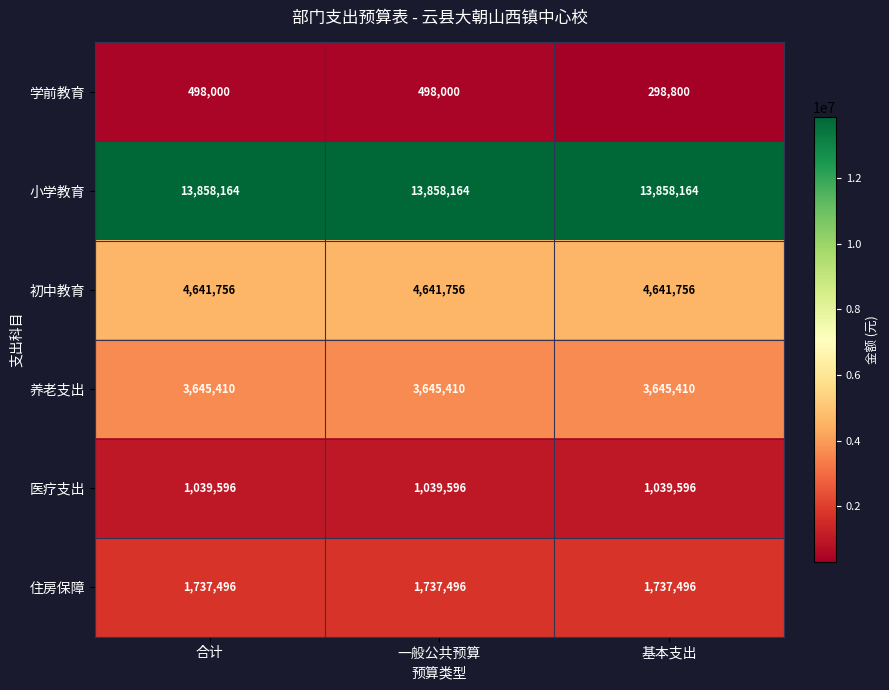

Which series has the largest total across all categories?

小学教育